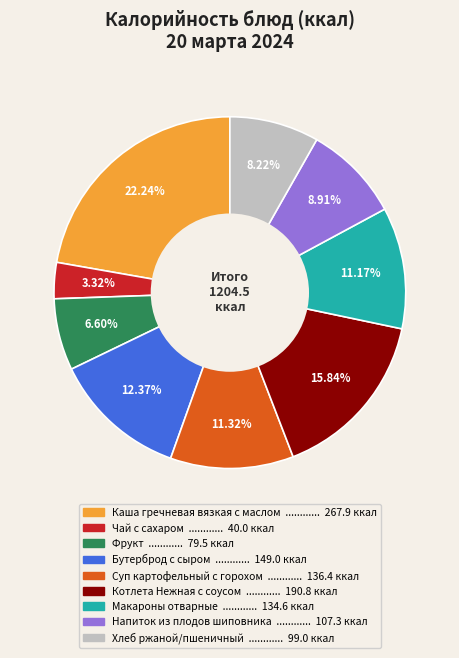

What is the ratio of the value at Напиток из плодов шиповника to the value at Котлета Нежная с соусом?

0.6